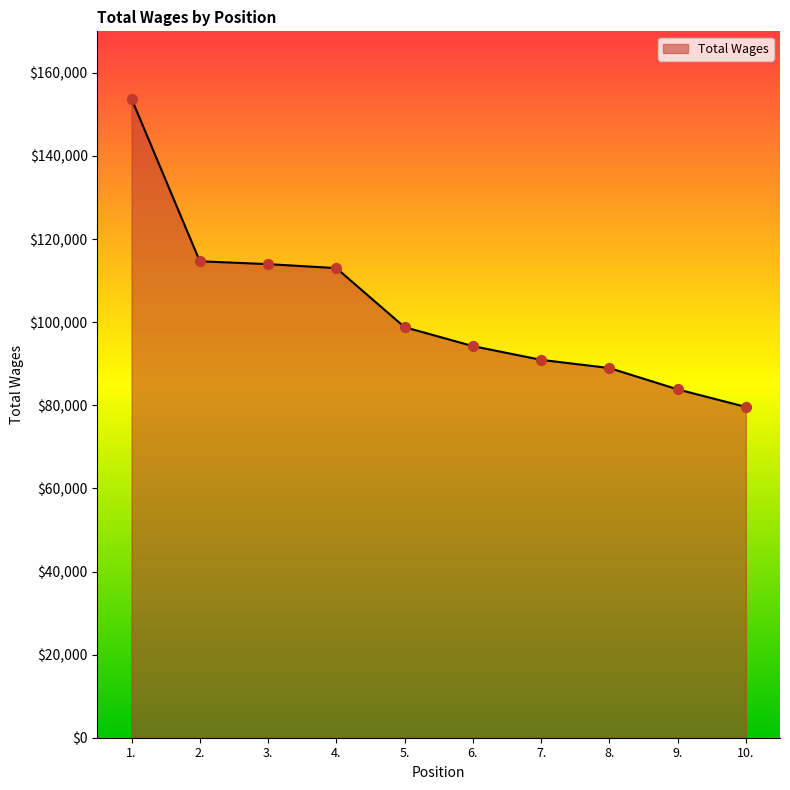

Approximately how many times larger is the value at 5. compared to 10.?

1.2